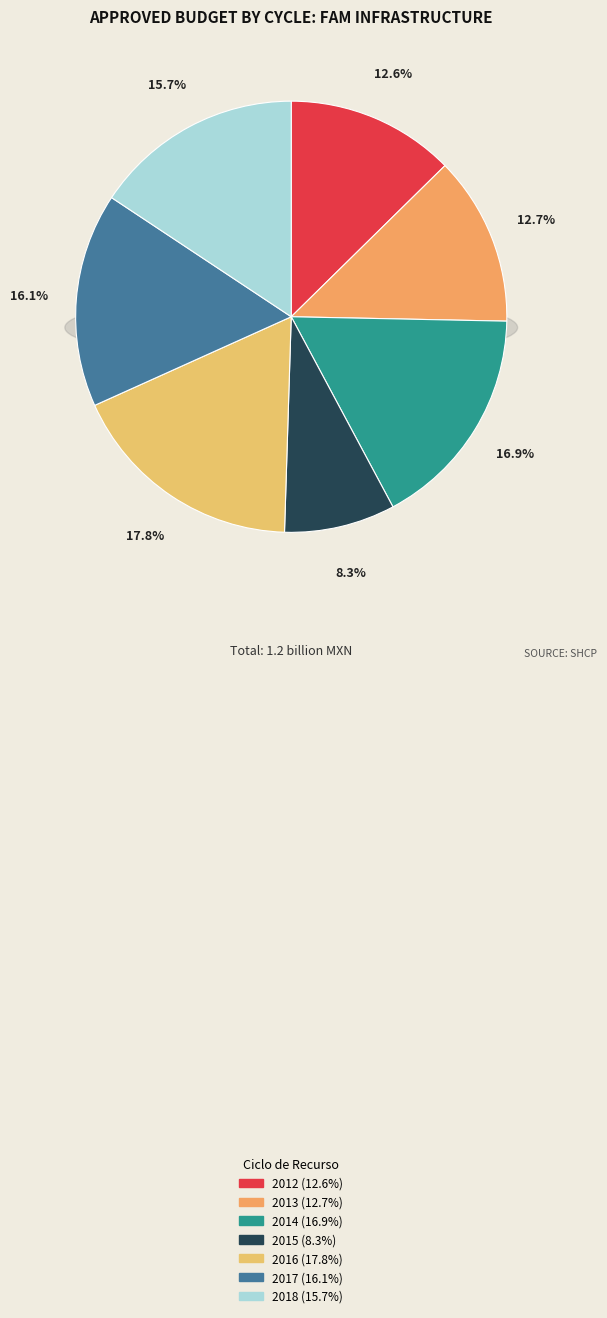

What is the change in value from 2012 to 2017?

+40287657.5